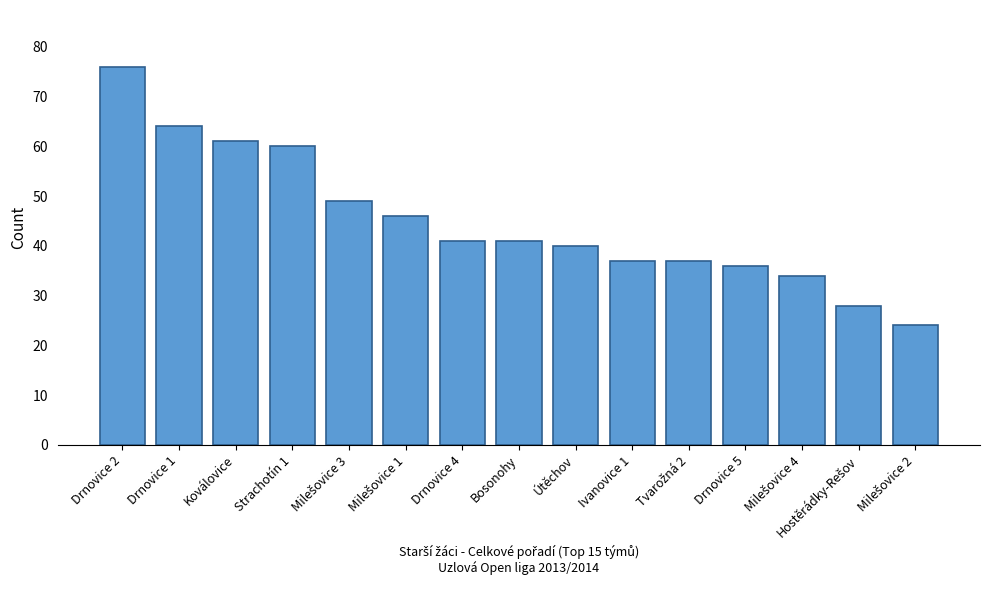

What position from the left is Drnovice 2?

1